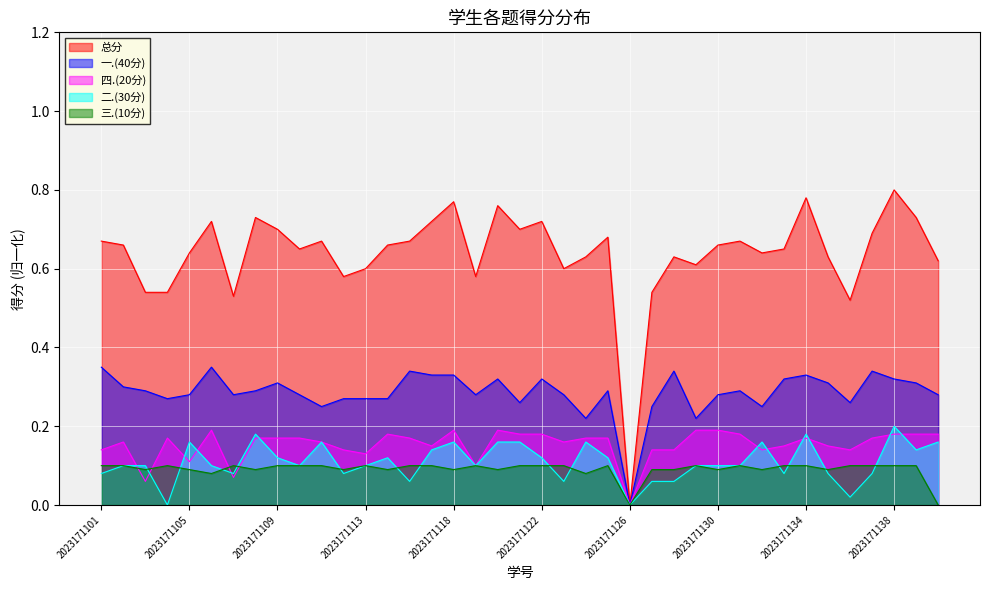

Which category has the highest value across all series?

2023171138